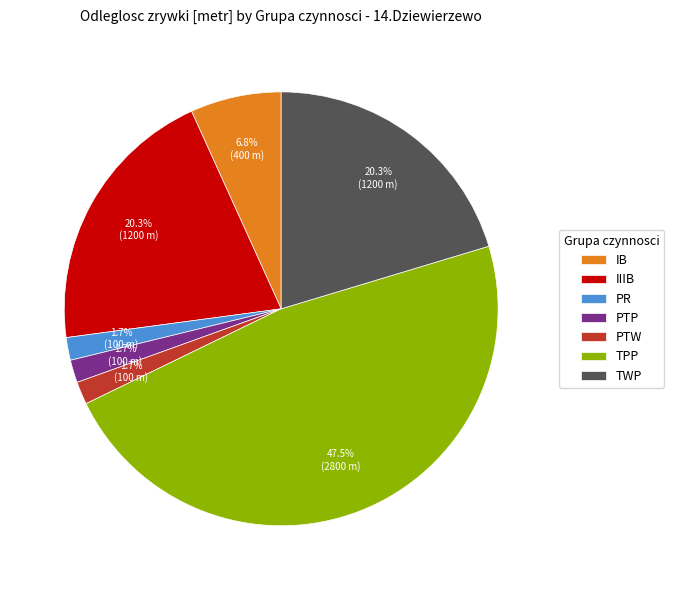

Which category has the biggest portion of the pie?

TPP